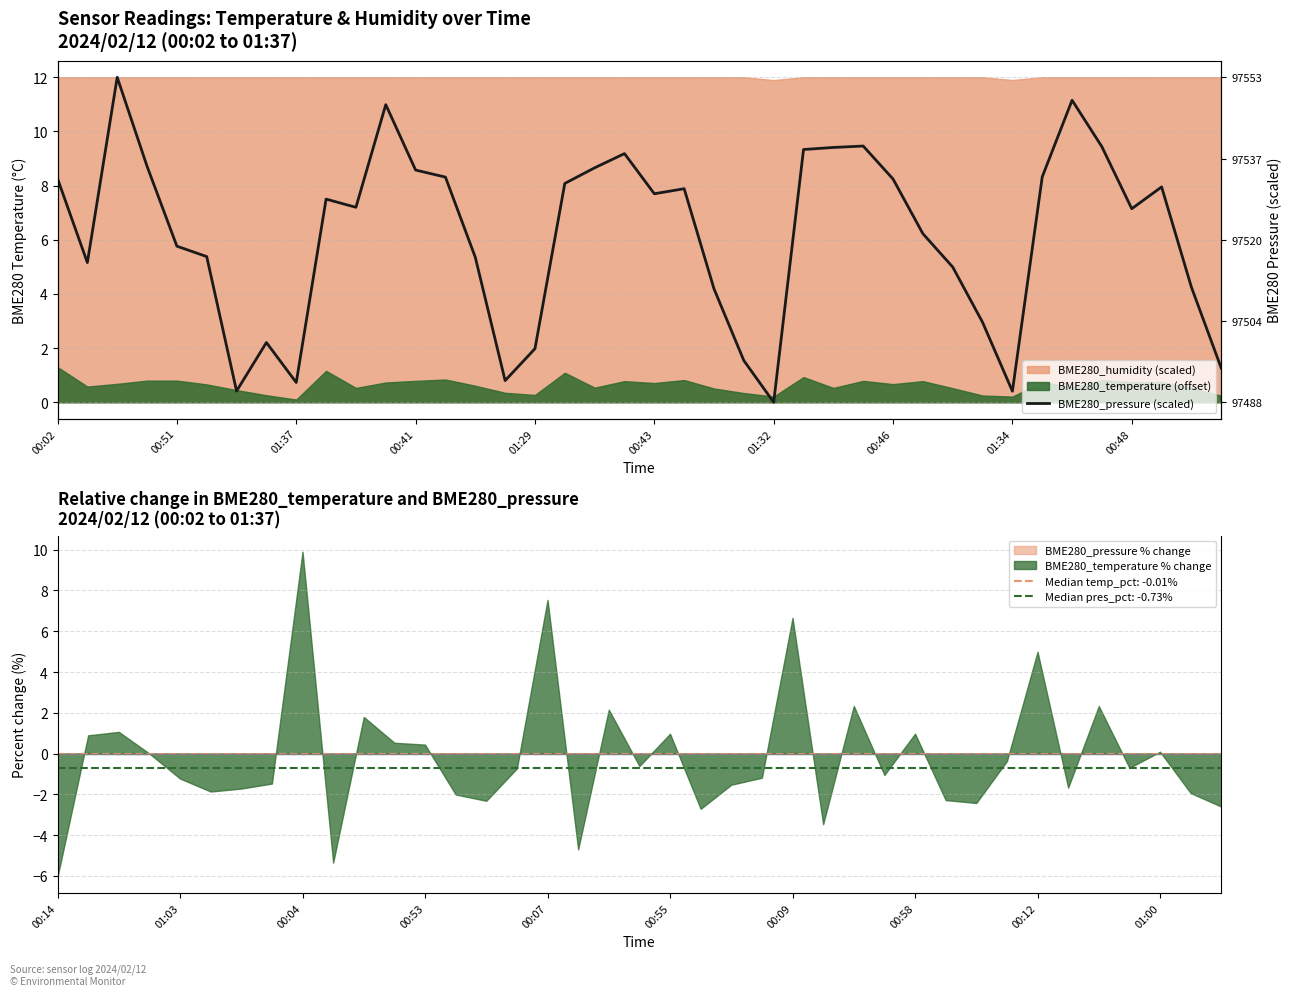

The BME280_temperature % change series shows 9.5 at 00:09. True or false?

False